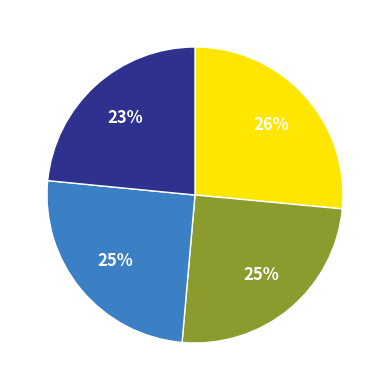

To the nearest percent, what is the average slice percentage?

25%